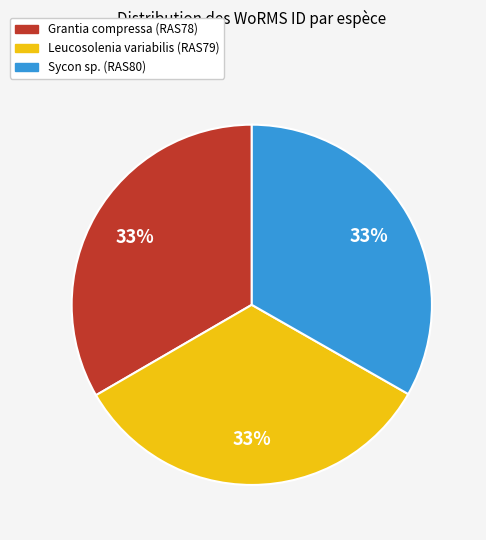

To the nearest percent, what is the average slice percentage?

33%